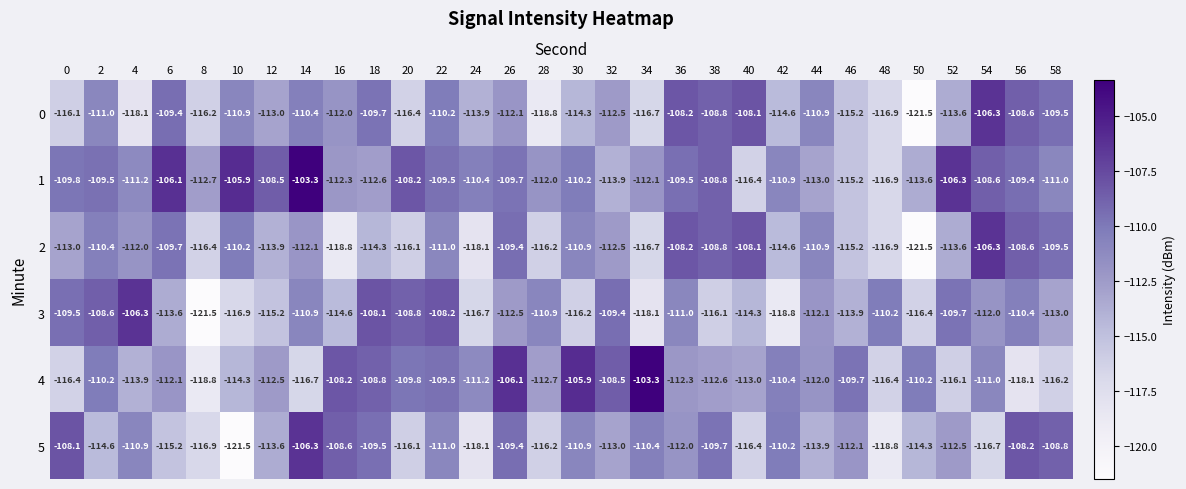

What is the approximate value of 3 at 50?

-116.4